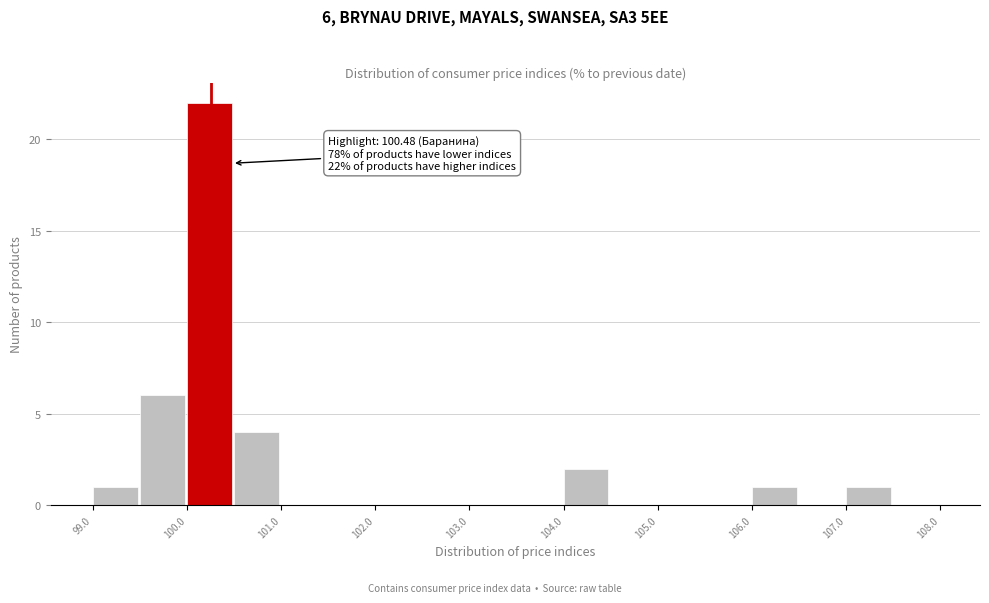

Which range on the x-axis has the tallest bar?

100.0 to 100.5